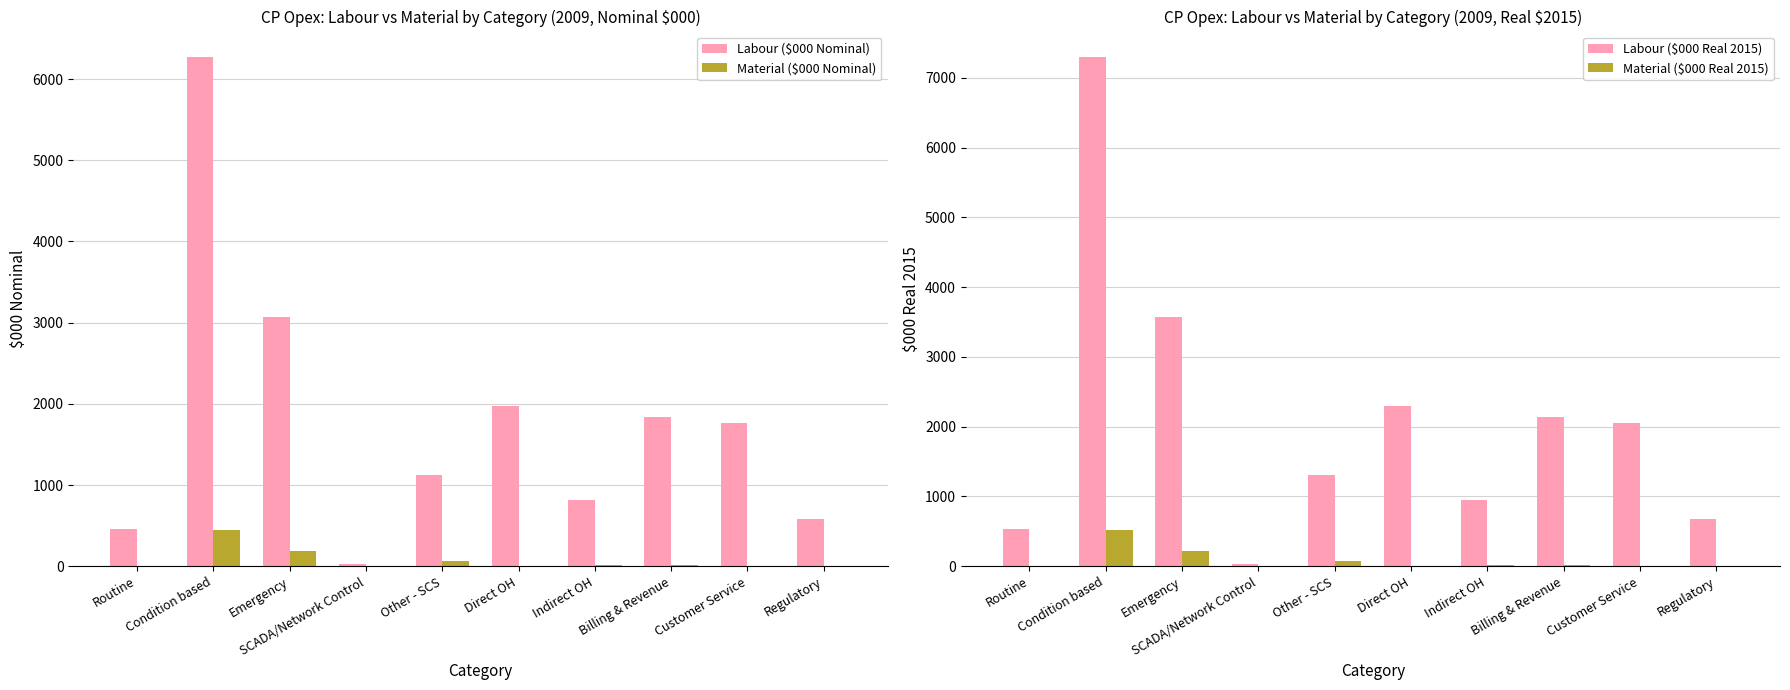

What is the label of the 9th bar from the left?

Customer Service